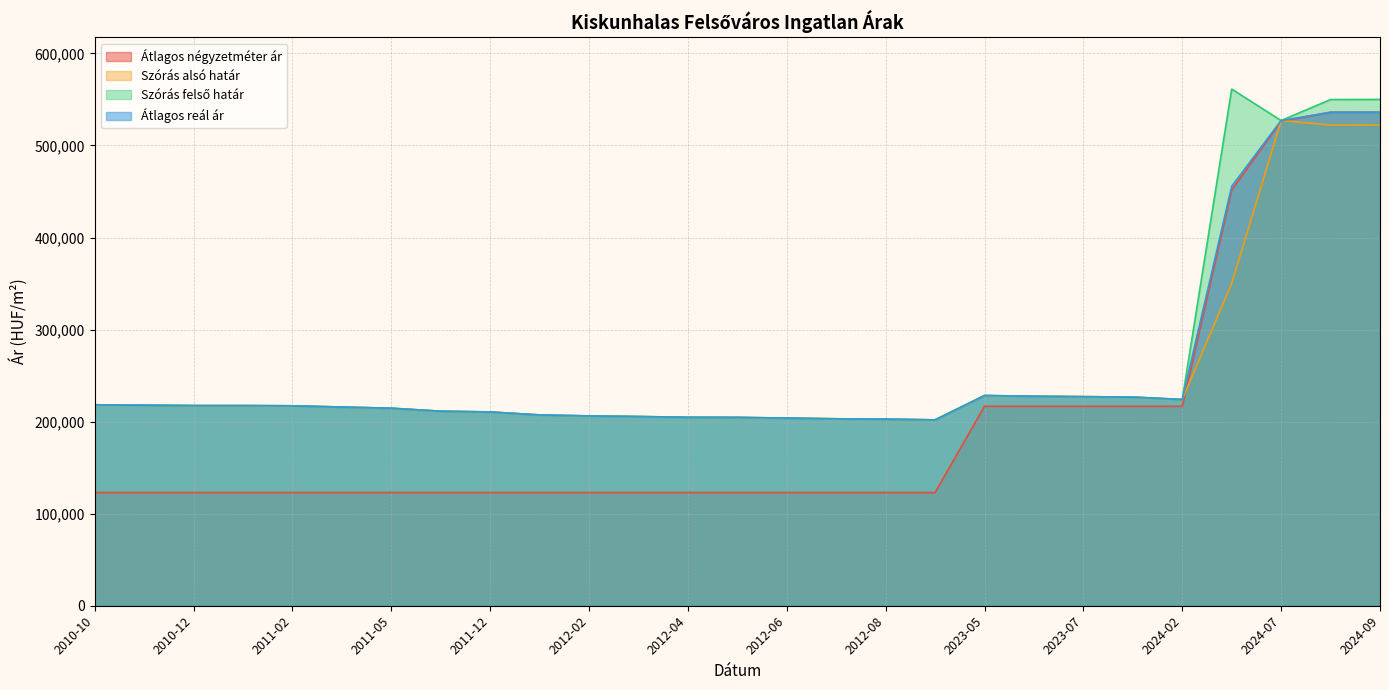

What is the label of the 7th point from the left?

2011-05